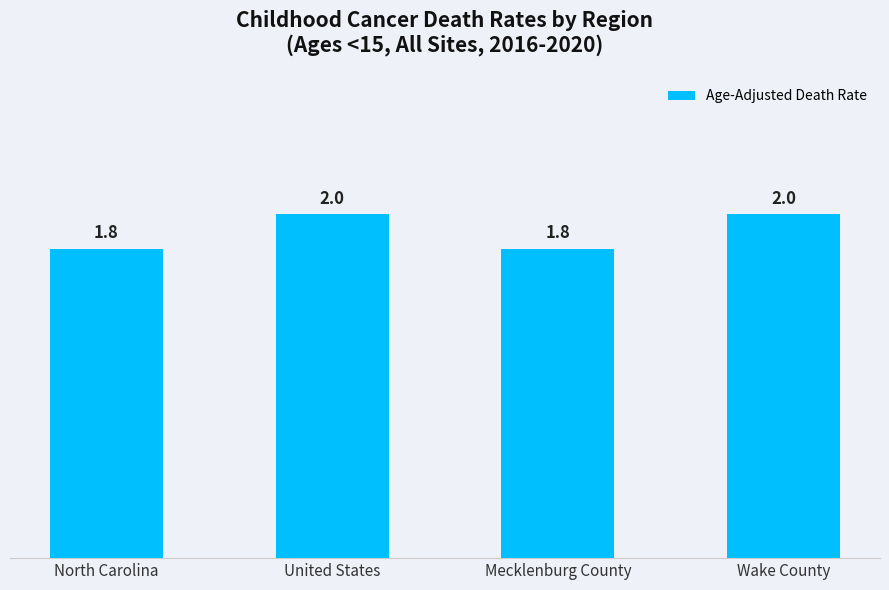

What is the change in value from Mecklenburg County to Wake County?

+0.2